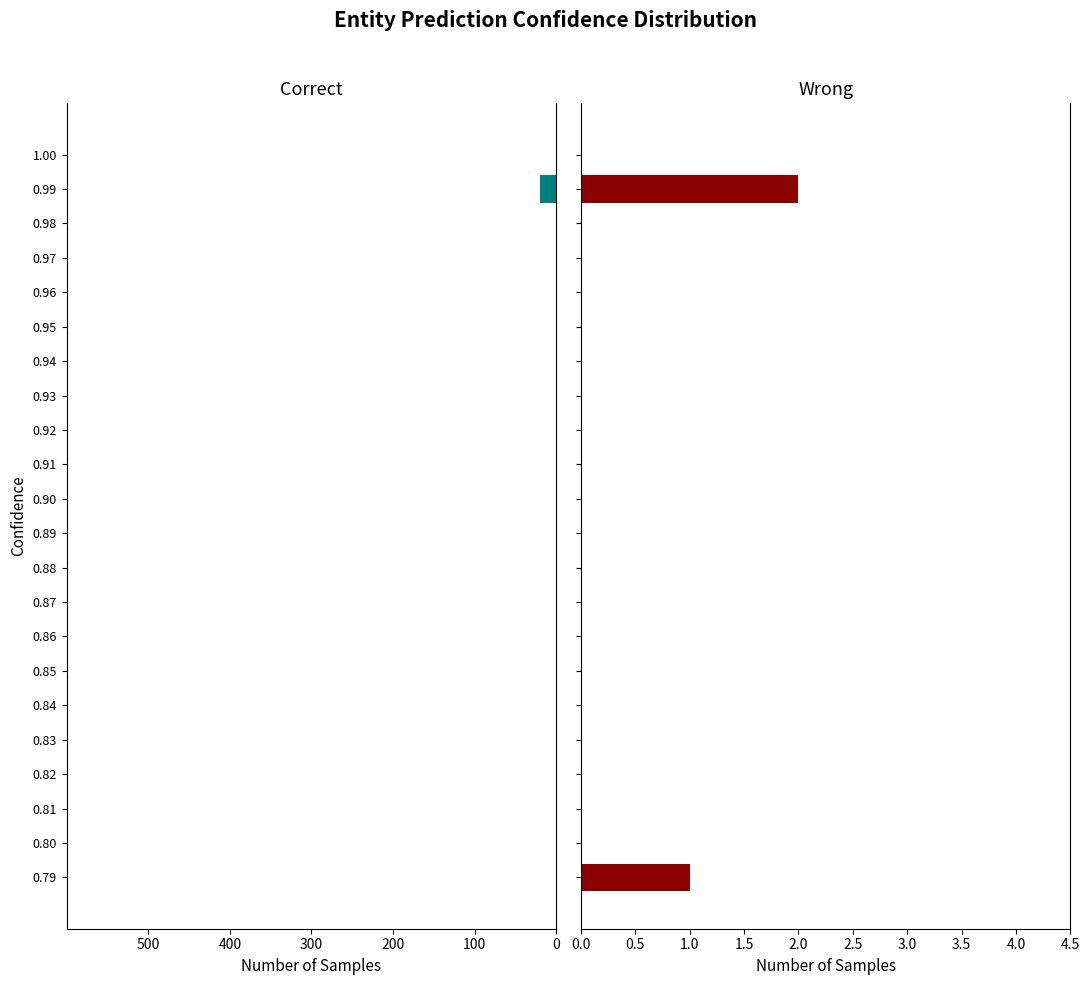

The Wrong series shows 0 at 0.95. True or false?

True